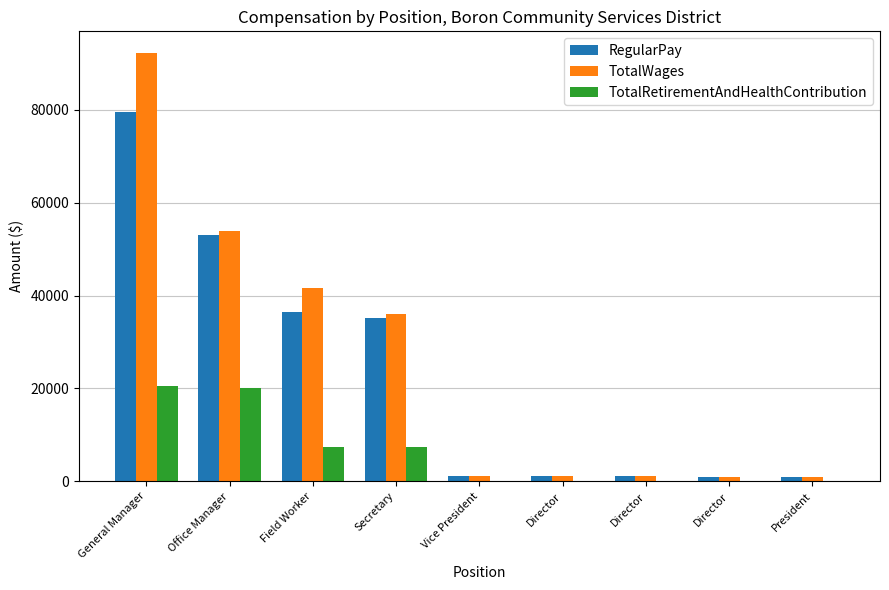

How many groups of bars are there?

9